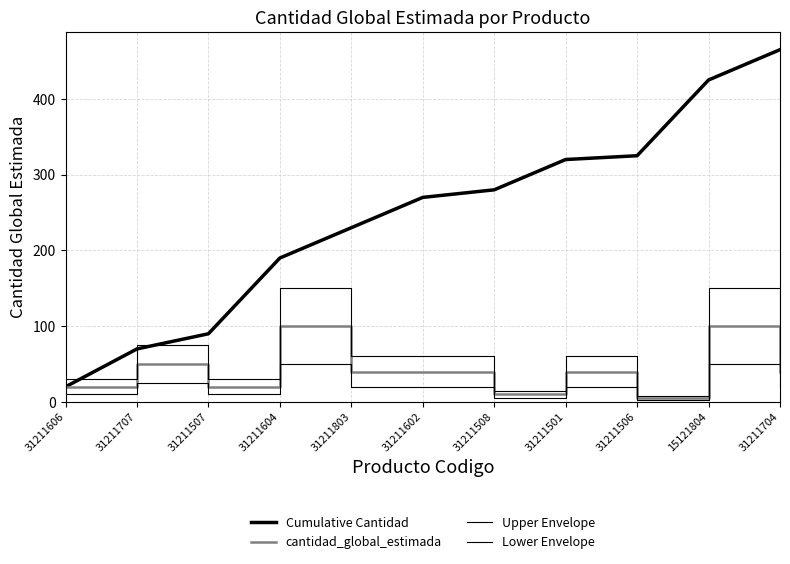

What is the maximum value for Lower Envelope?

50.0